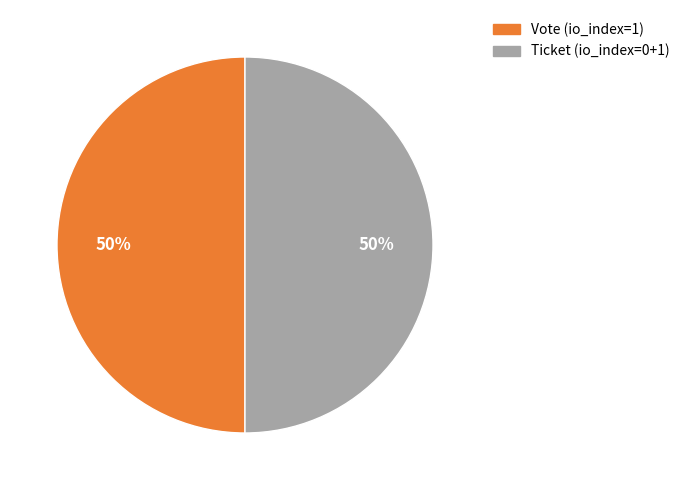

To the nearest percent, what is the average slice percentage?

50%